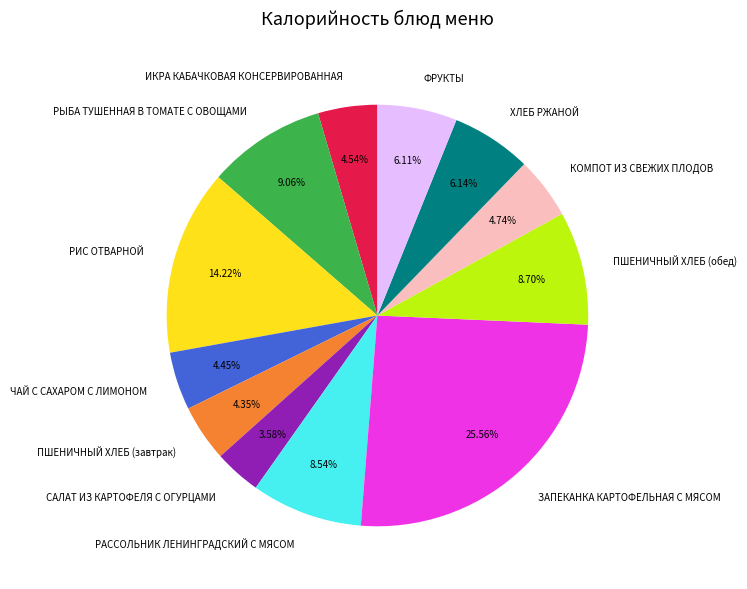

Between РЫБА ТУШЕННАЯ В ТОМАТЕ С ОВОЩАМИ and ХЛЕБ РЖАНОЙ, which is larger?

РЫБА ТУШЕННАЯ В ТОМАТЕ С ОВОЩАМИ